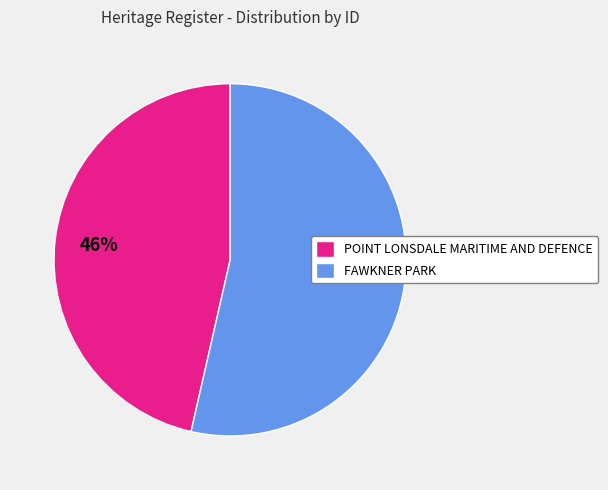

What is the ratio of the value at FAWKNER PARK to the value at POINT LONSDALE MARITIME AND DEFENCE?

1.2